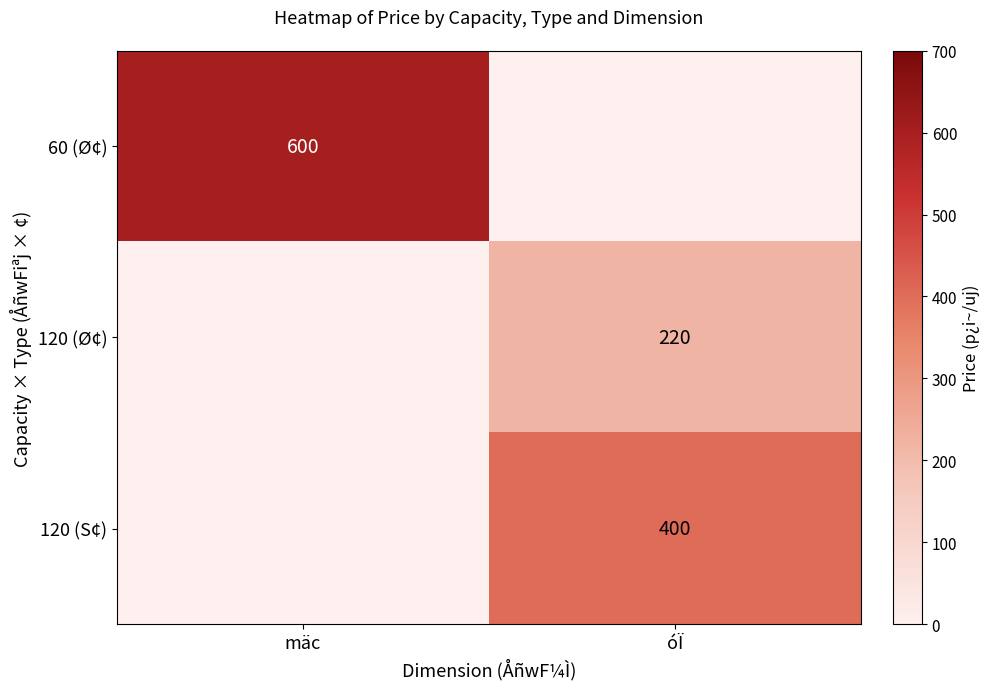

At how many categories does at least one series exceed 540?

1